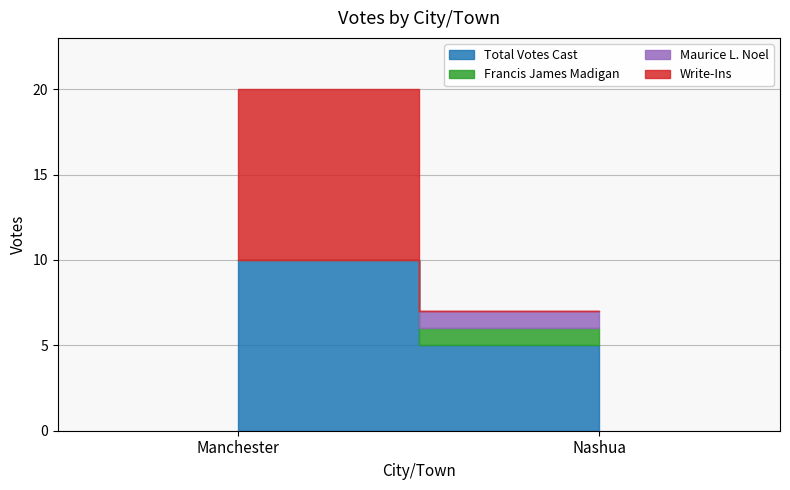

Which category has the lowest value in the Total Votes Cast series?

Nashua